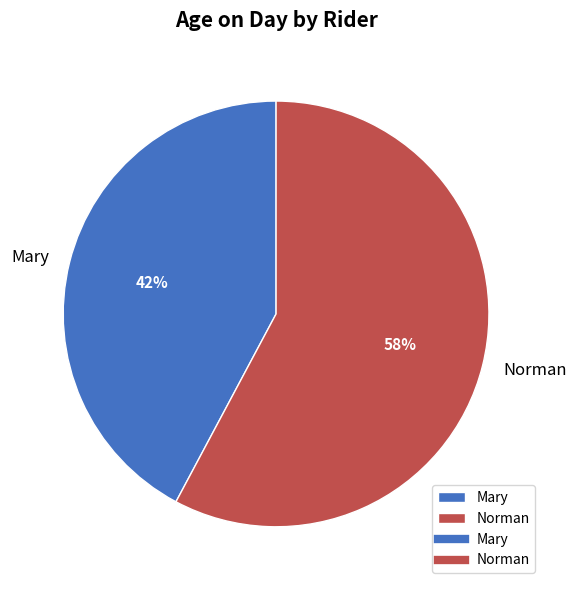

Rank the categories by value from lowest to highest.

Mary, Norman